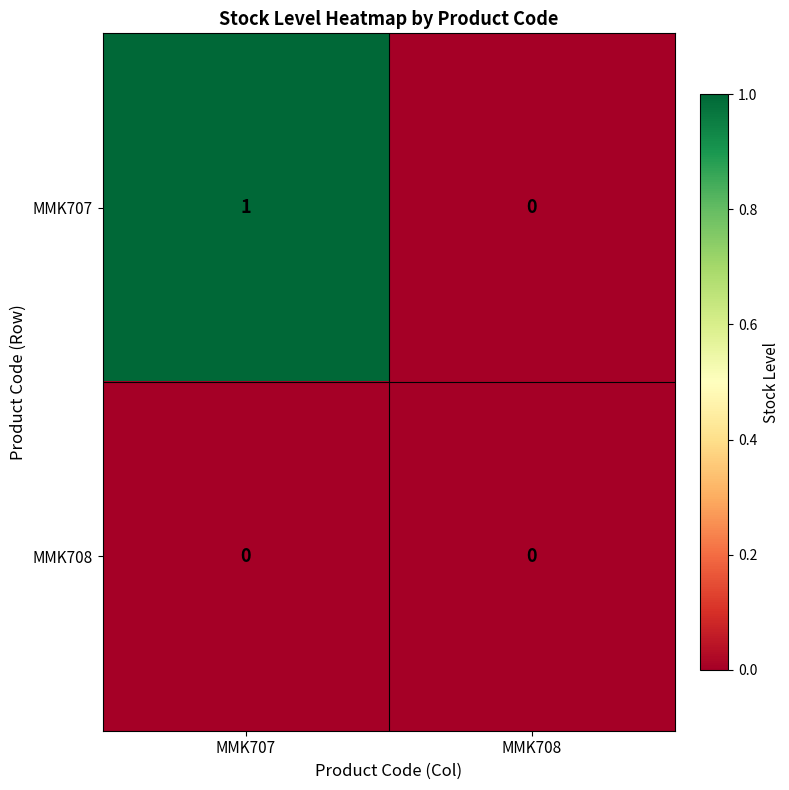

Is it true that MMK708 equals 0 at MMK707?

True